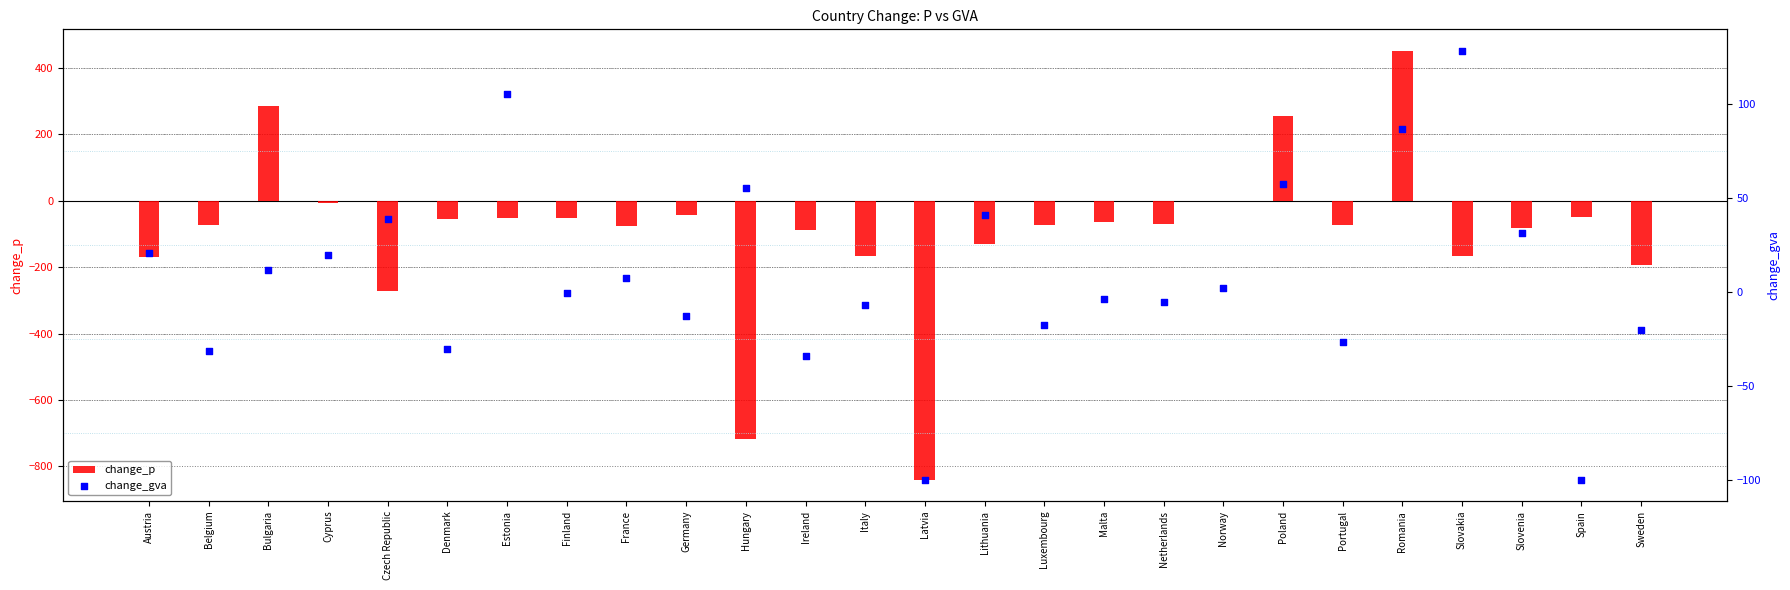

What are all the series names shown in the legend?

change_p, change_gva